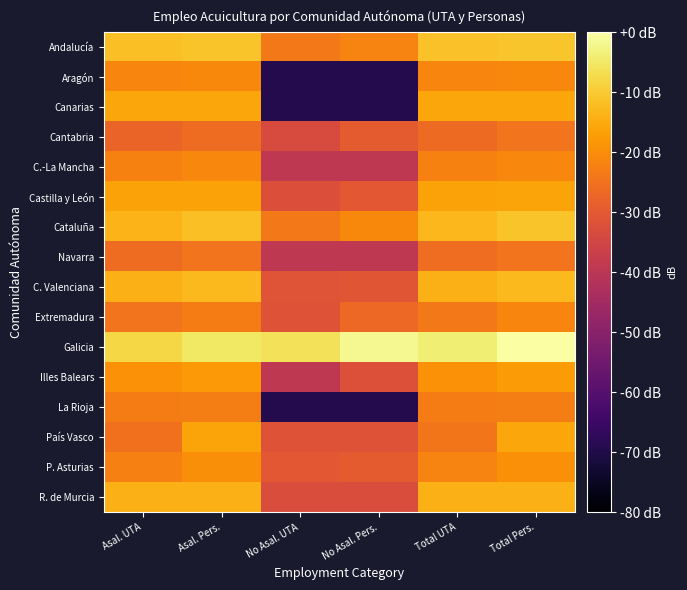

Which has a higher value, No Asal. Pers. or Total Pers.?

Total Pers.